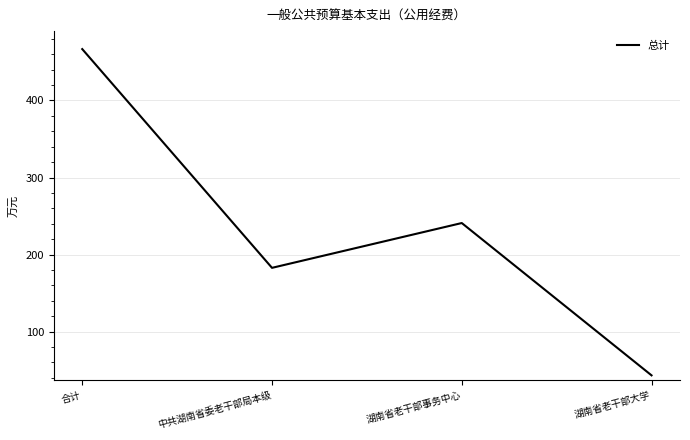

The value at 湖南省老干部大学 is 76.0. True or false?

False